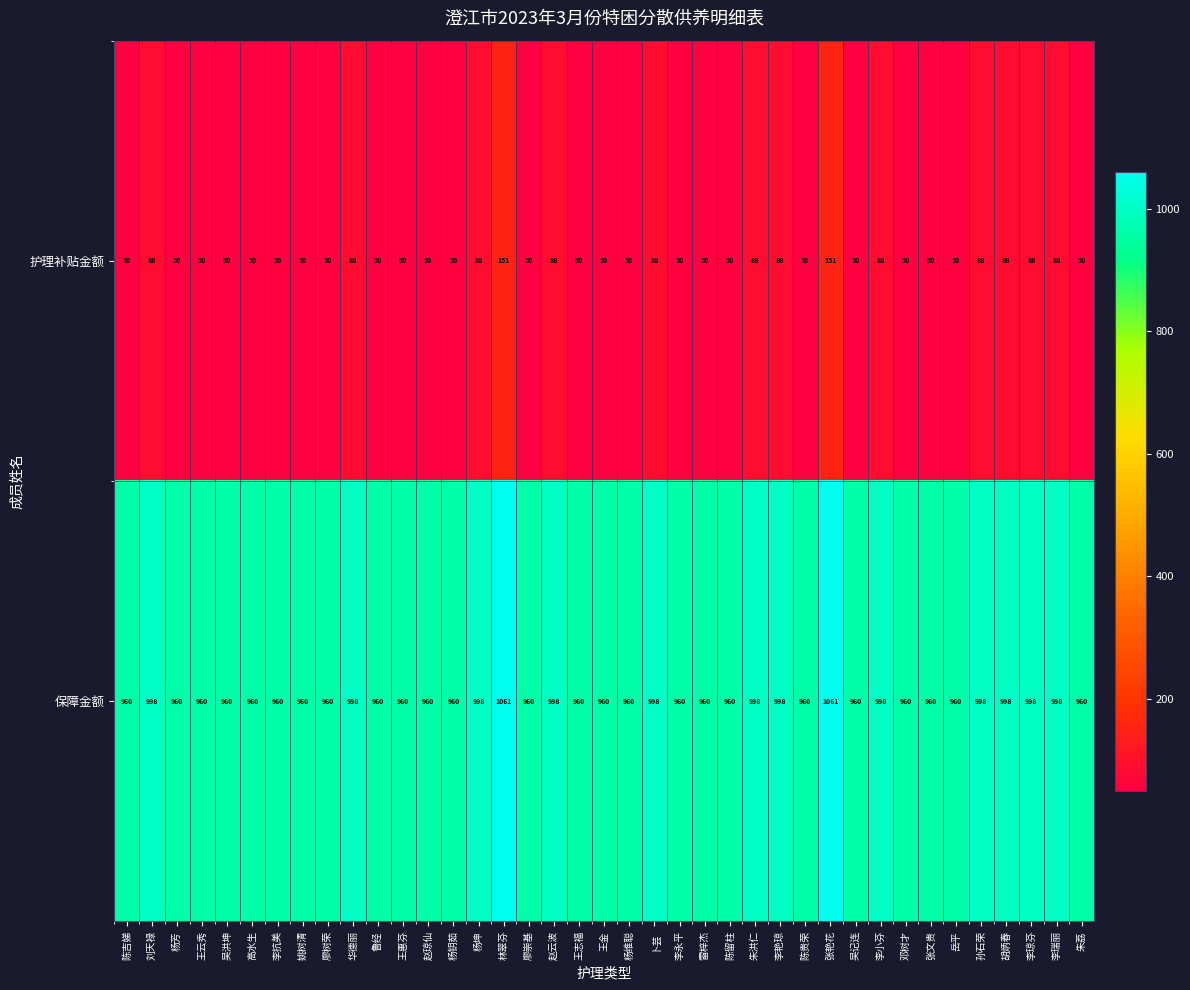

What is the difference between the maximum and second lowest values in the 保障金额 series?

101